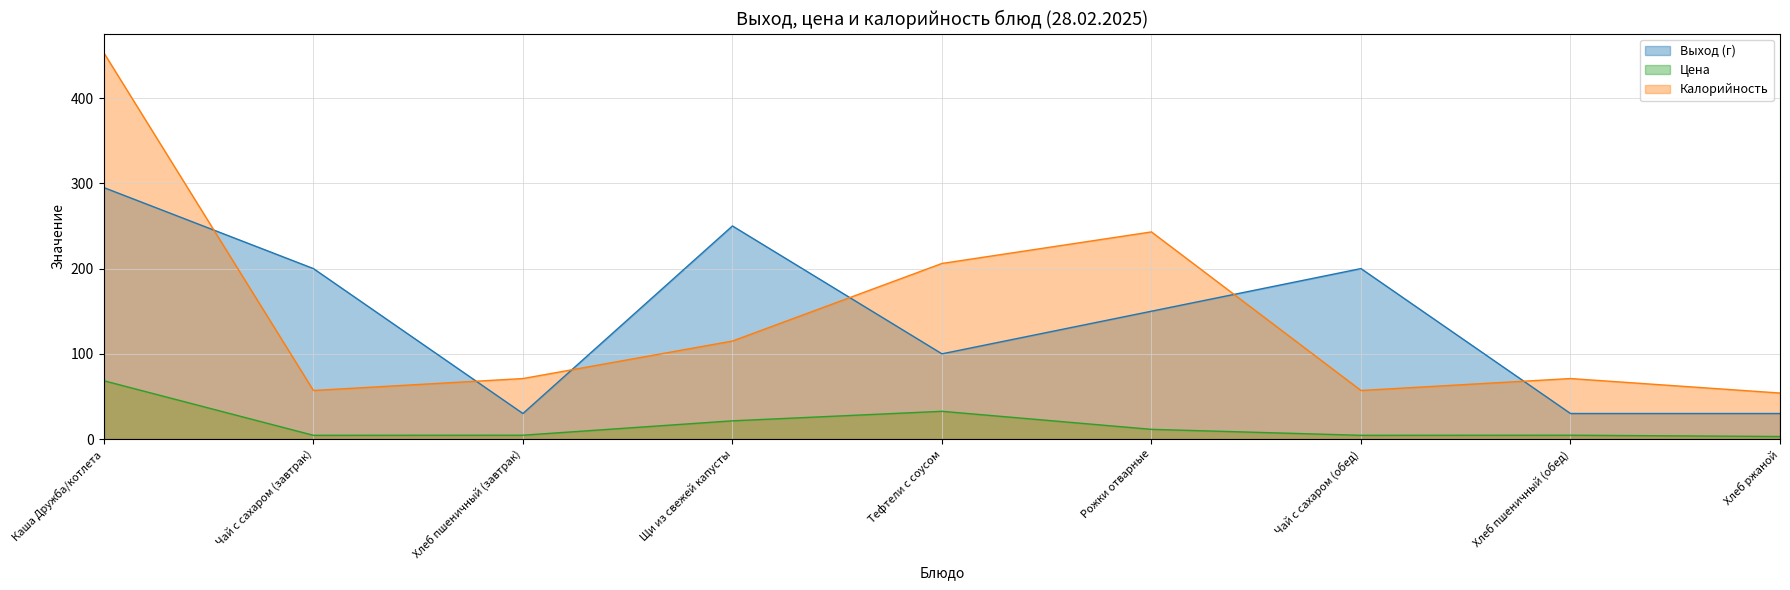

Between Щи из свежей капусты and Тефтели с соусом, which series saw the biggest shift?

Выход (г)